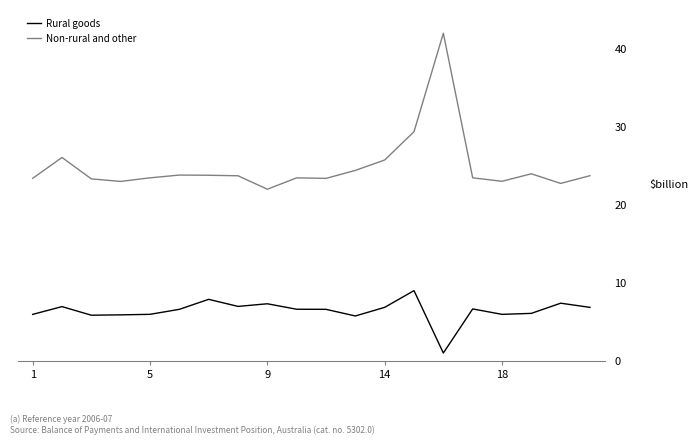

What is the difference between the maximum and minimum values in the Non-rural and other series?

20.0